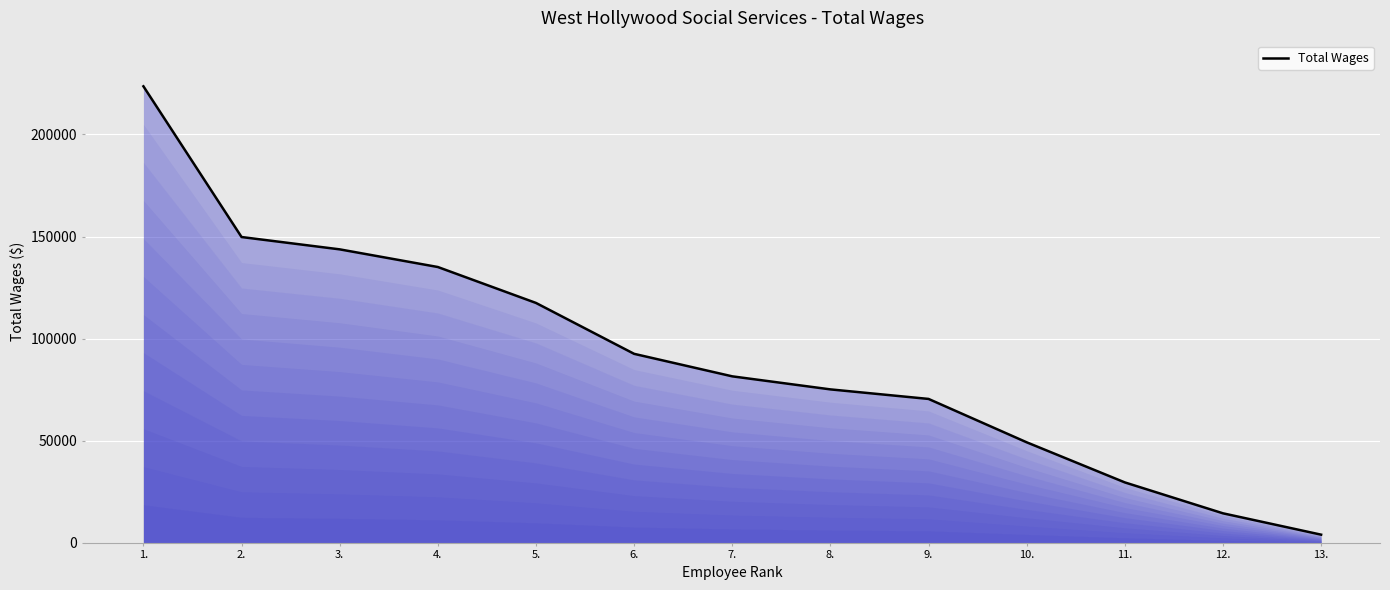

What is the change in value from 9. to 11.?

-40881